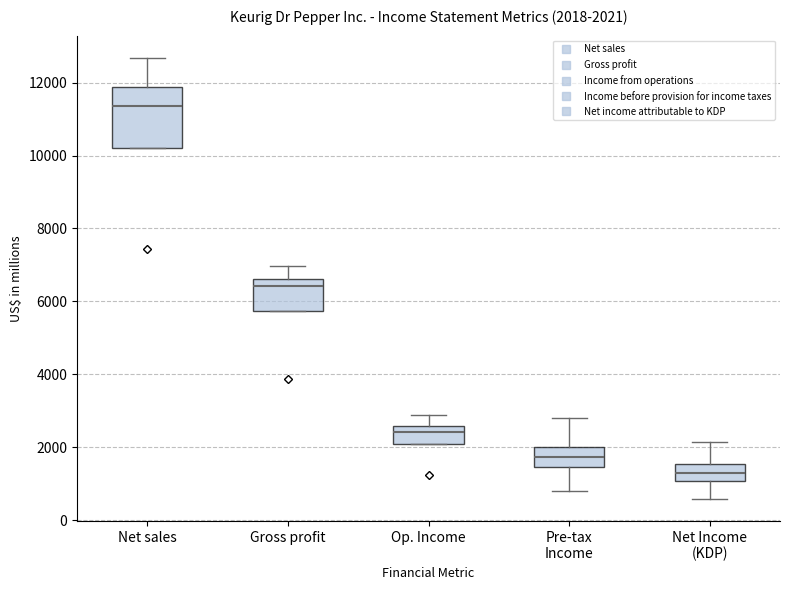

Comparing the boxes themselves (not the whiskers), which one is the tallest?

Net sales